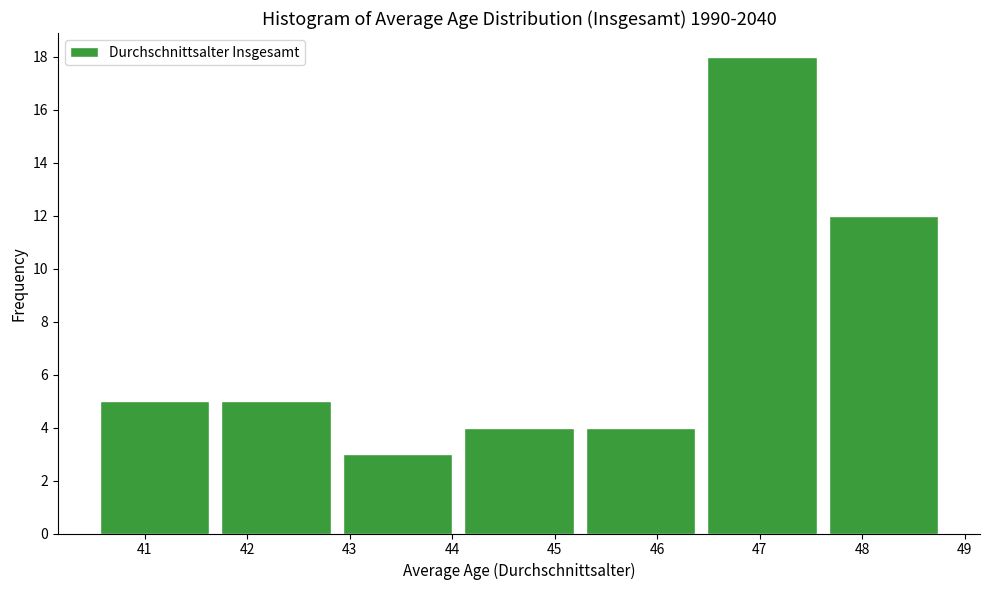

Reading left to right, list every bar in this chart as the range it spans on the x-axis followed by its height. Neither the bar edges nor the heights are printed on the chart, so give them approximately, as read against the axes.

40.5 to 41.7: 5
41.7 to 42.9: 5
42.9 to 44.1: 3
44.1 to 45.2: 4
45.2 to 46.4: 4
46.4 to 47.6: 18
47.6 to 48.8: 12